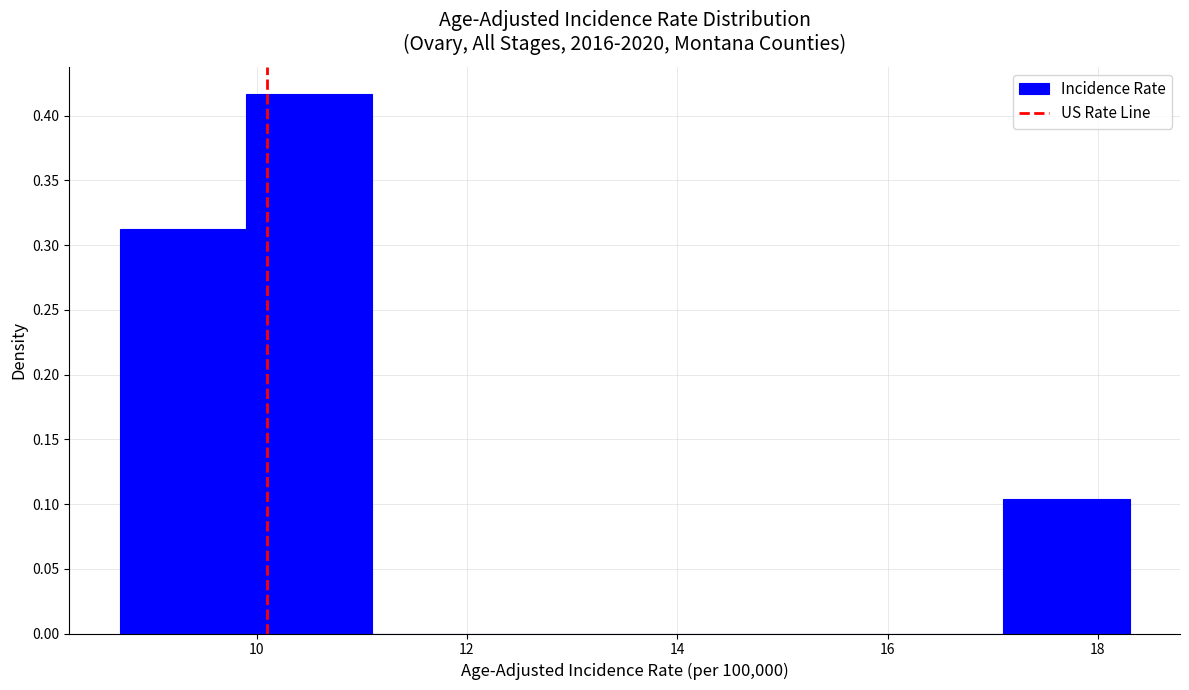

Reading left to right, transcribe this chart: for each bar, give the range it covers on the x-axis and its height. Neither the bar edges nor the heights are printed on the chart, so give them approximately, as read against the axes.

8.7 to 9.9: 0.315
9.9 to 11.1: 0.415
11.1 to 12.3: 0
12.3 to 13.5: 0
13.5 to 14.7: 0
14.7 to 15.9: 0
15.9 to 17.1: 0
17.1 to 18.3: 0.105